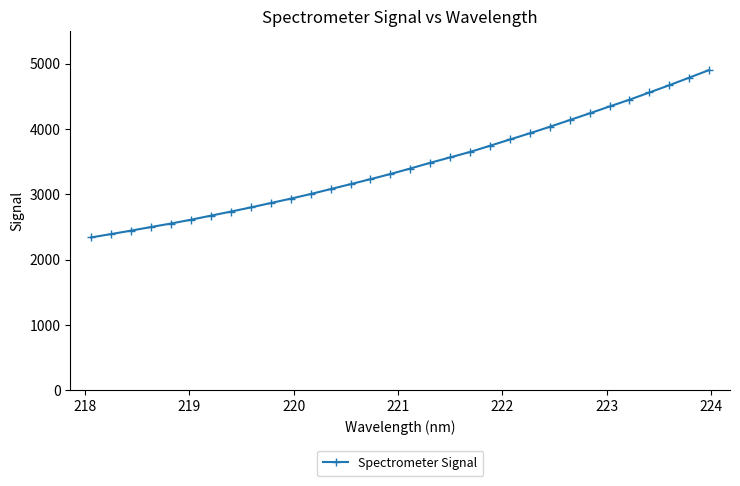

What is the value of the 21st point from the left?

3746.1